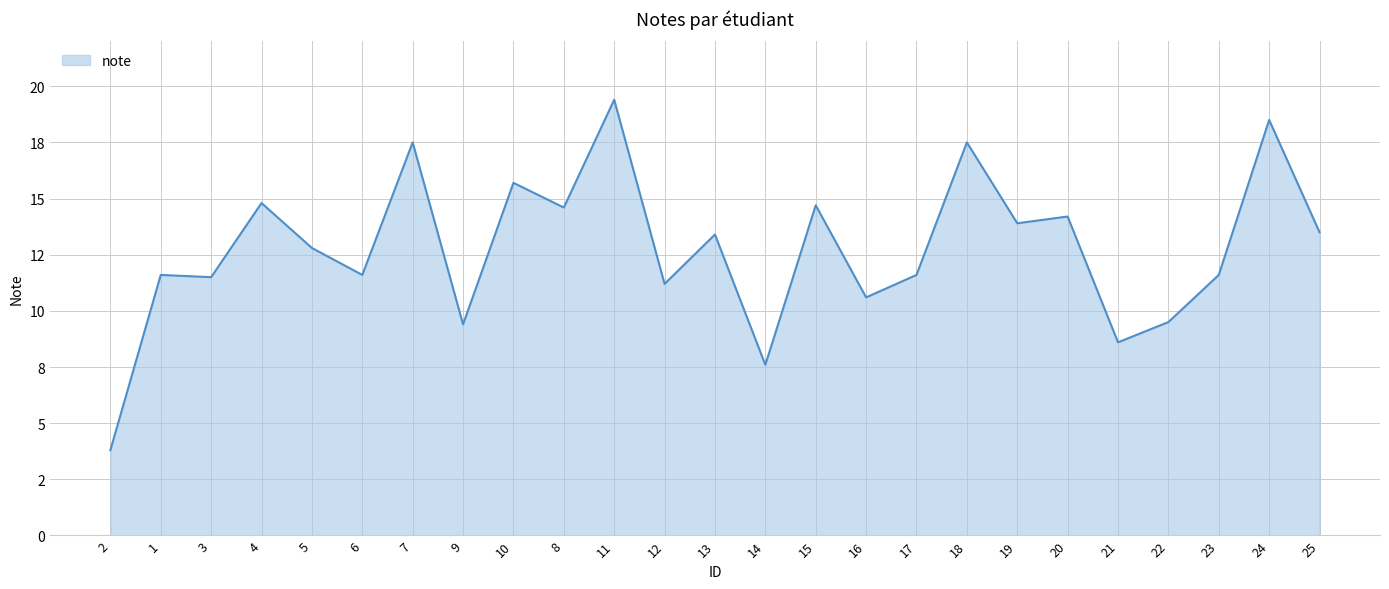

Does the chart display data point markers on the line(s)?

No